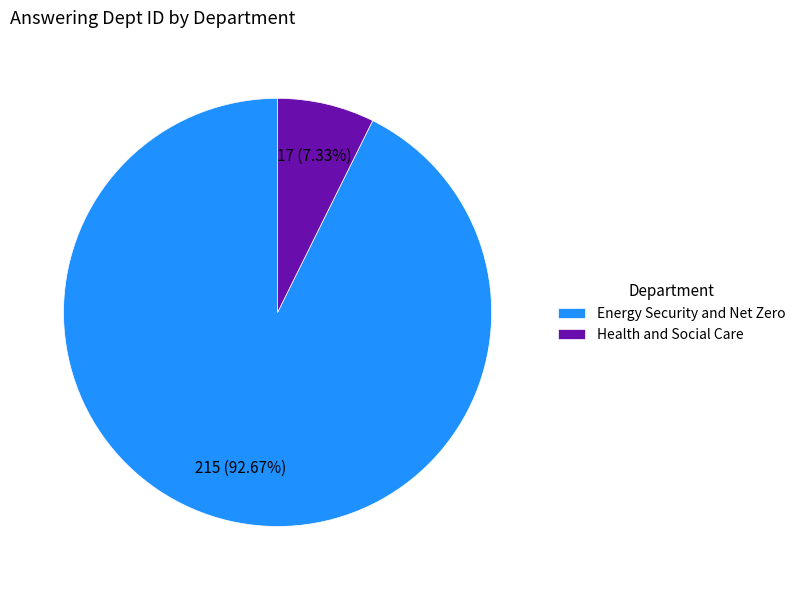

Rank the categories by value from lowest to highest.

Health and Social Care, Energy Security and Net Zero